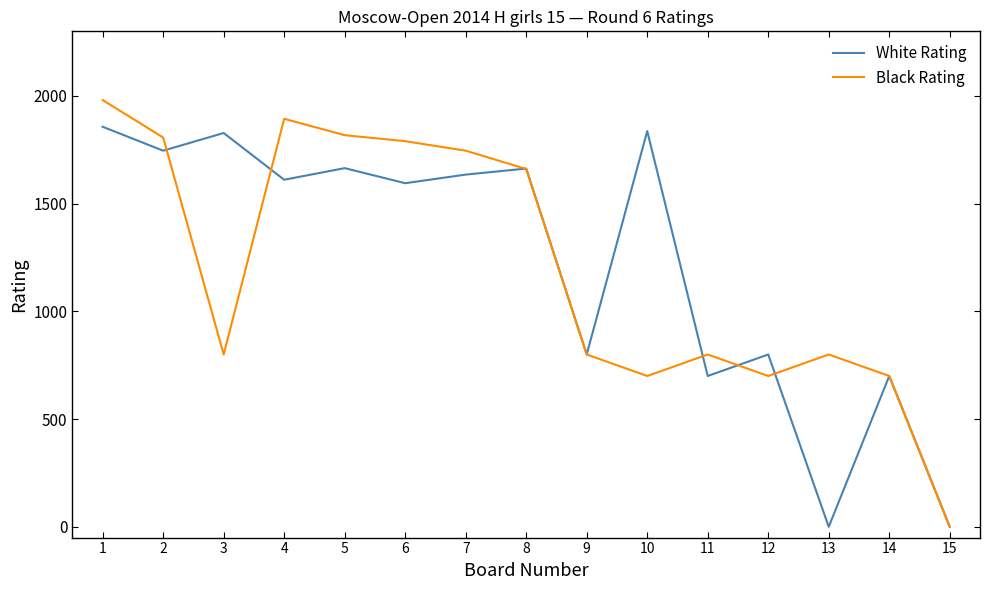

How many values in Black Rating are above zero?

14